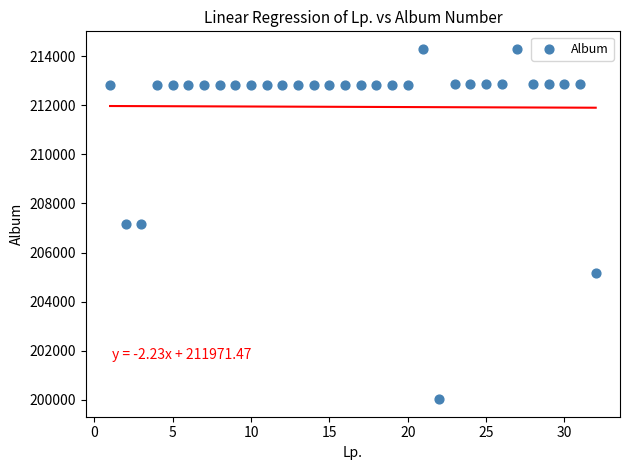

What is the range of X values (max minus min)?

31